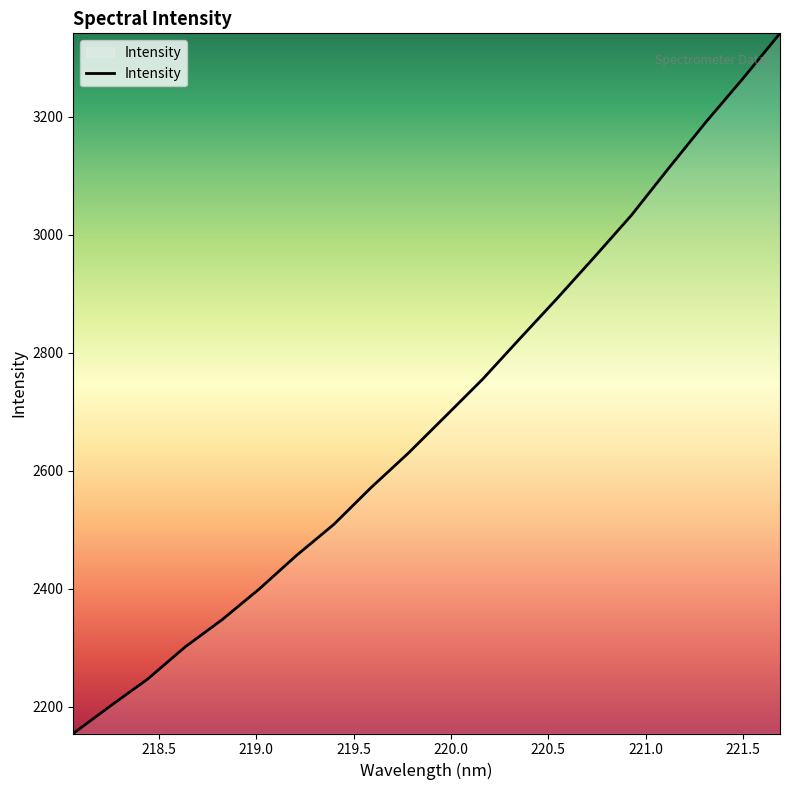

What is the maximum value shown in the chart?

3341.2